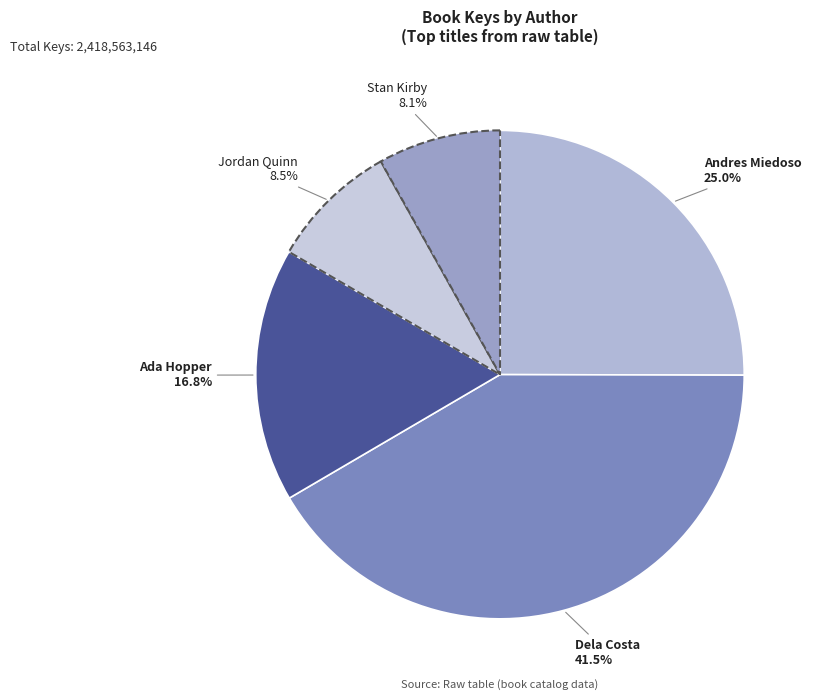

Is there any slice that represents more than half of the pie?

No